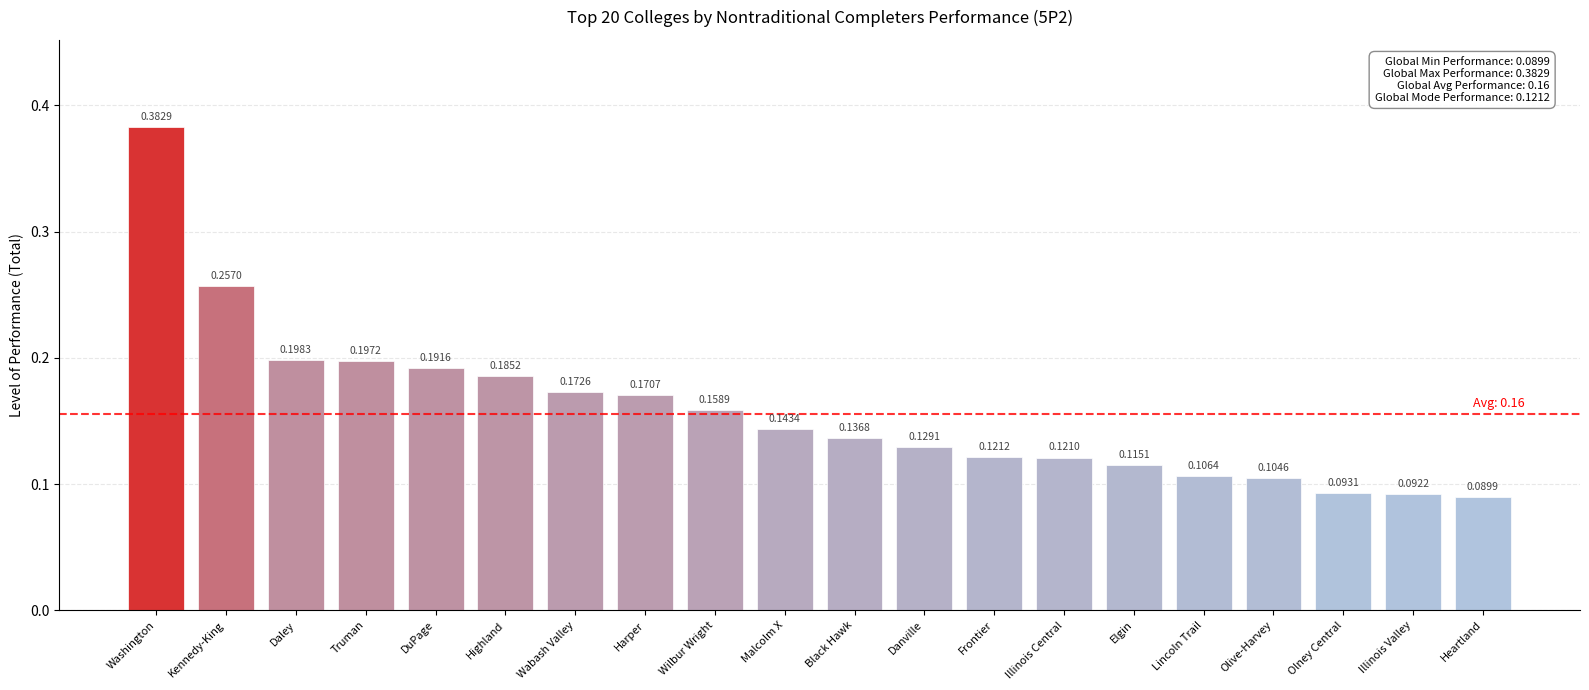

Rank the categories by value from highest to lowest.

Washington, Kennedy-King, Daley, Truman, DuPage, Highland, Wabash Valley, Harper, Wilbur Wright, Malcolm X, Black Hawk, Danville, Frontier, Illinois Central, Elgin, Lincoln Trail, Olive-Harvey, Olney Central, Illinois Valley, Heartland